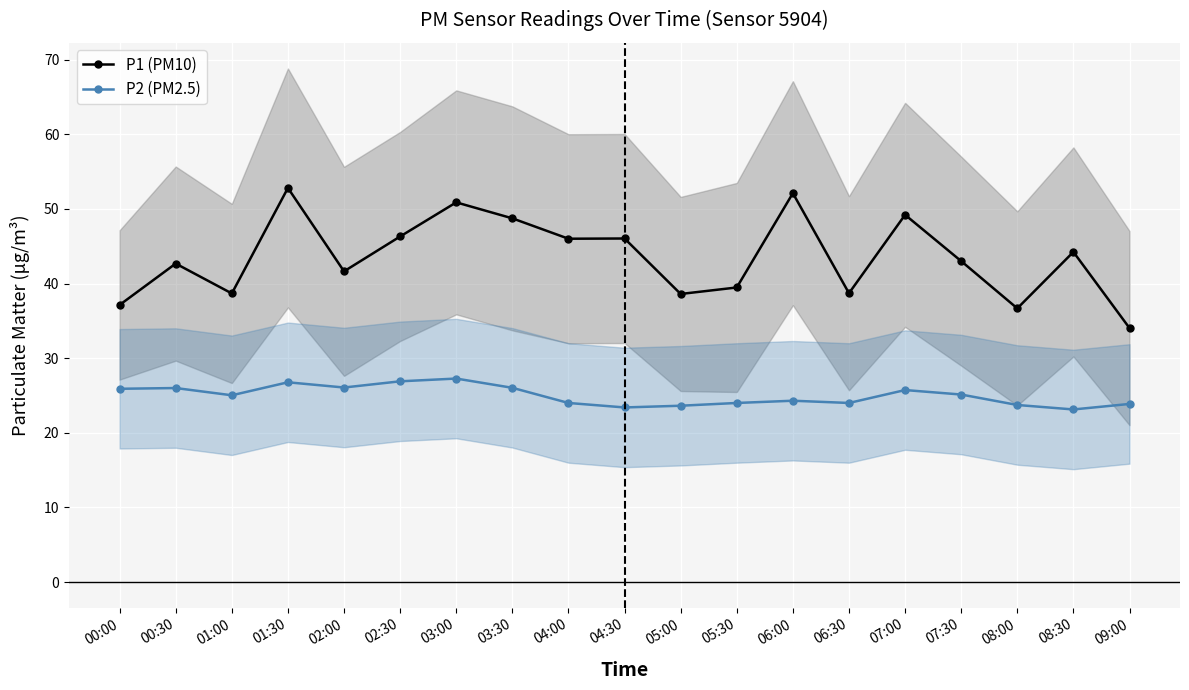

What is the difference between the P2 (PM2.5) values at 03:00 and 00:30?

1.3